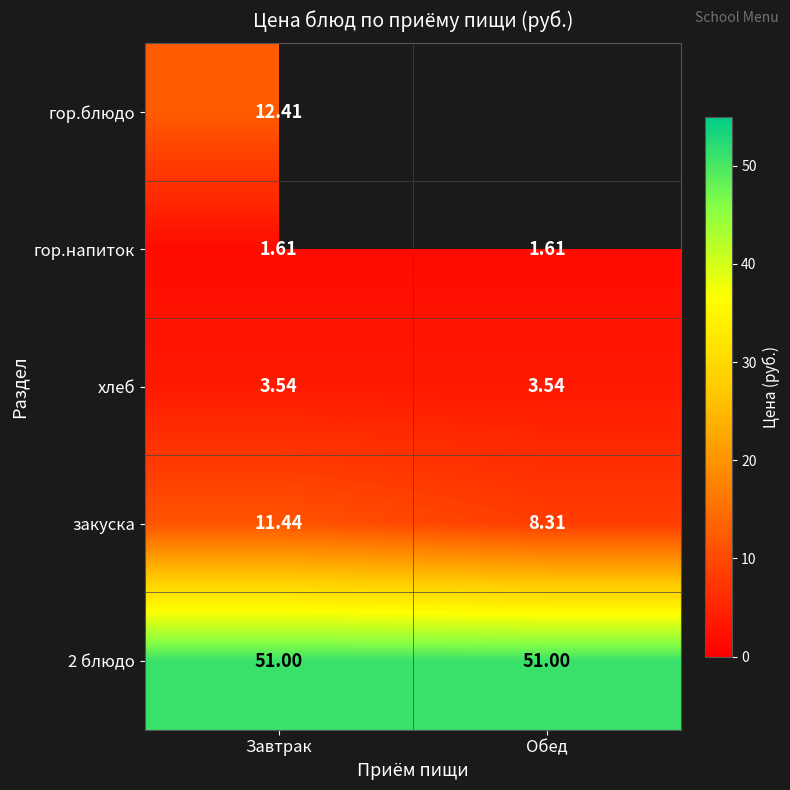

What is the maximum value shown in the chart?

51.0